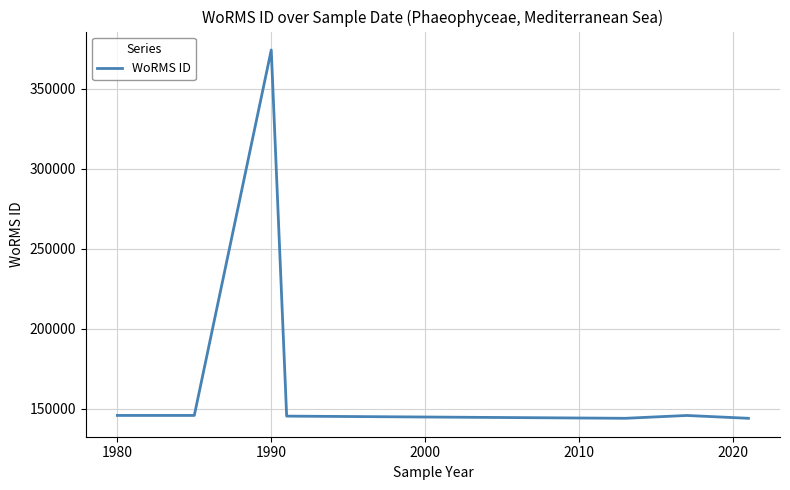

How many distinct data groups are displayed?

1